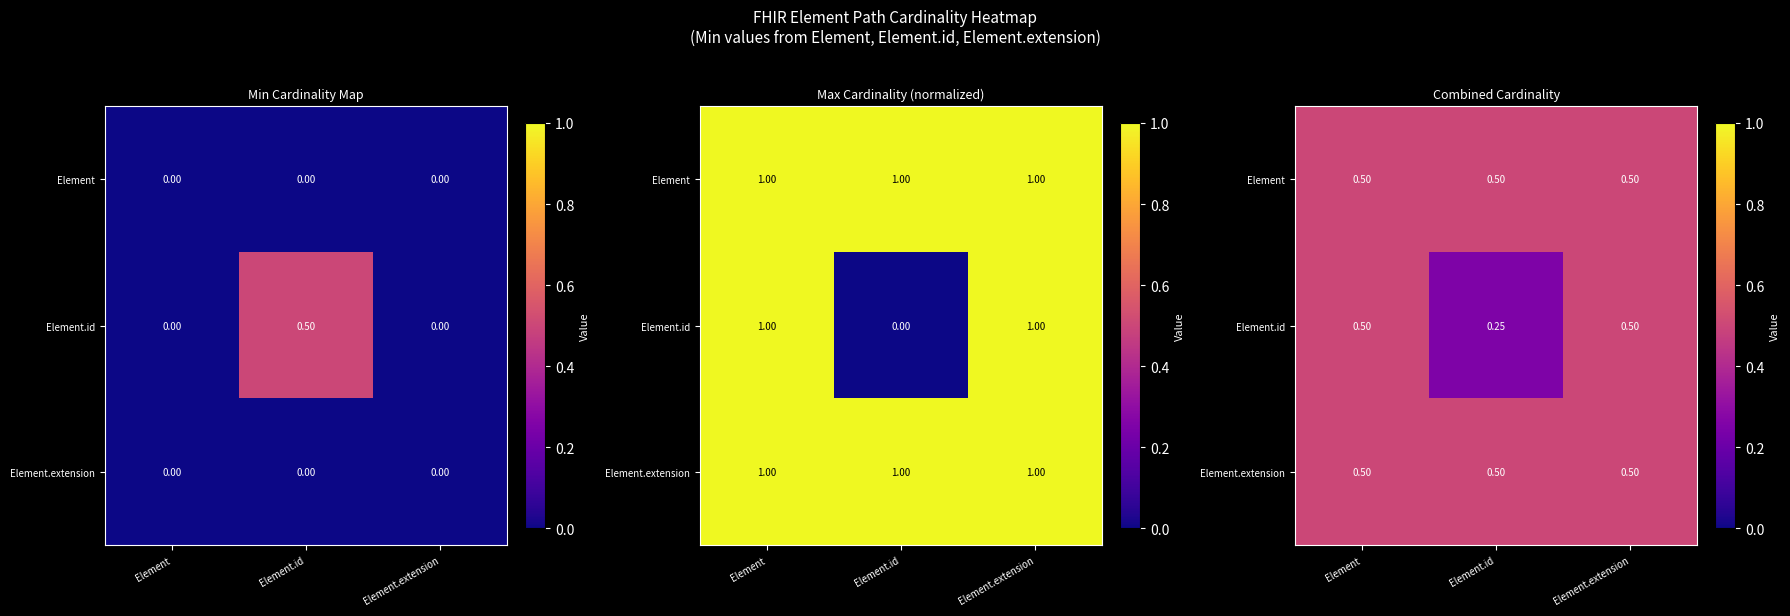

What is the difference between the highest and lowest values at Element.id?

0.2